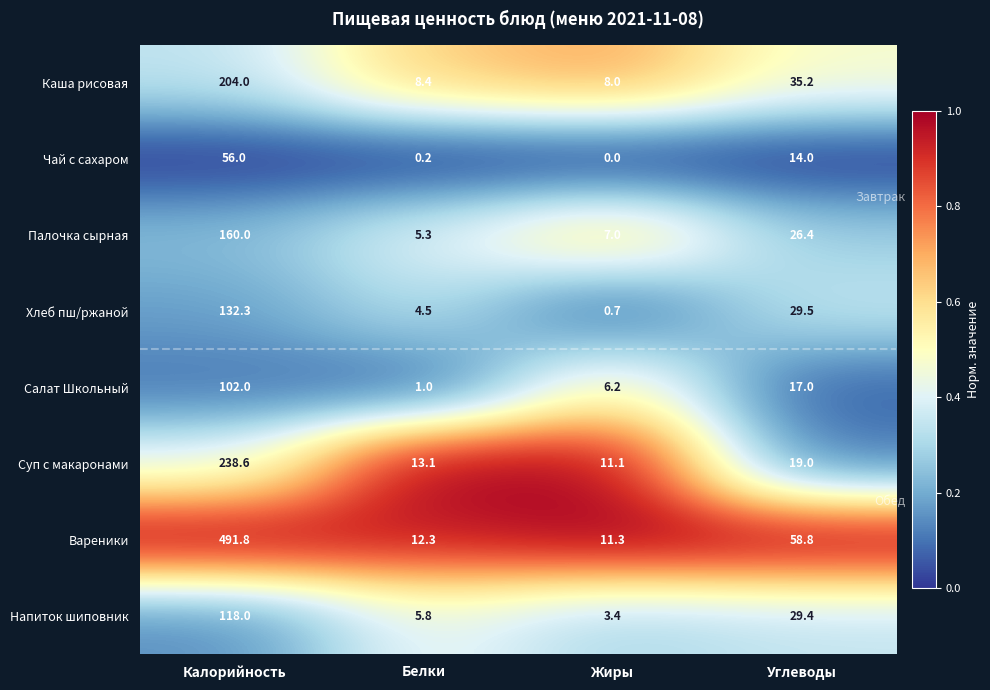

Which category has the lowest value across all series?

Жиры